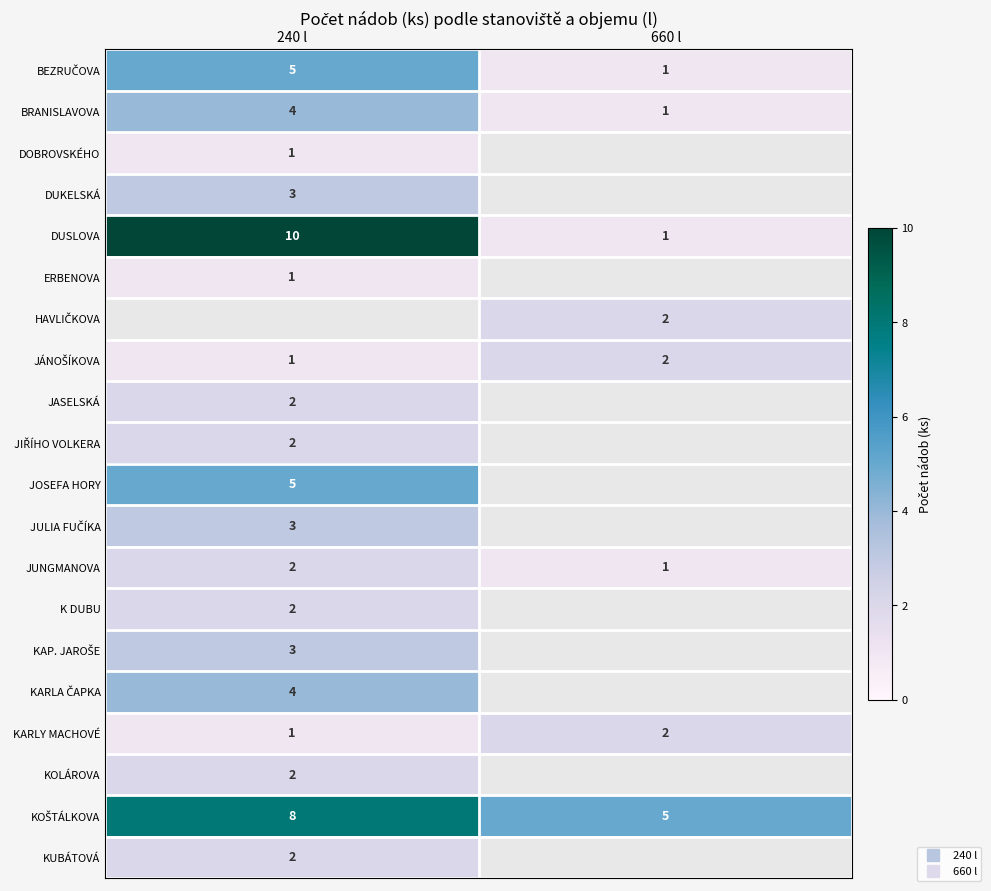

Which label corresponds to the smallest value in the chart?

660 l